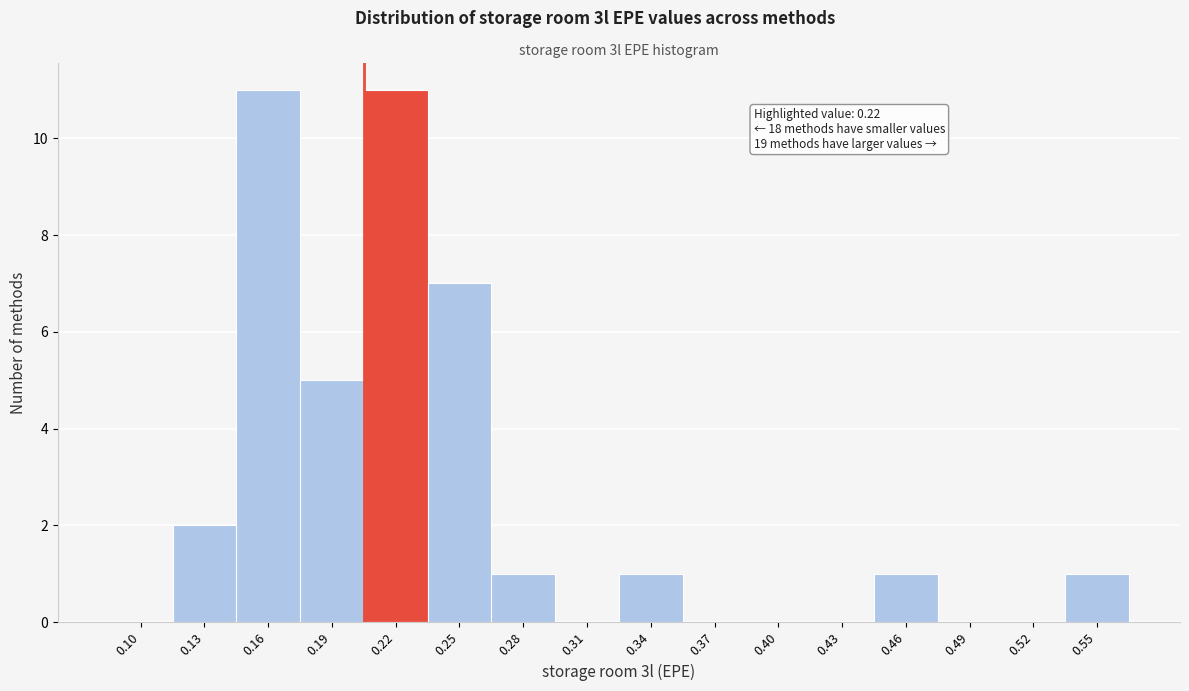

Reading right to left, extract all data points from this chart.

0.55=1	0.52=0	0.49=0	0.46=1	0.43=0	0.40=0	0.37=0	0.34=1	0.31=0	0.28=1	0.25=7	0.22=11	0.19=5	0.16=11	0.13=2	0.10=0